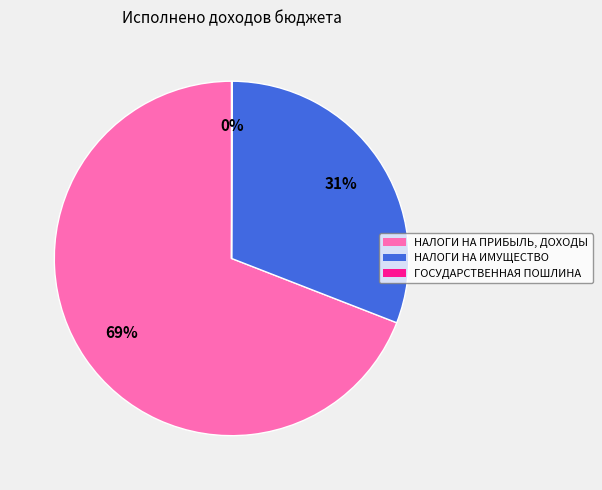

True or false: НАЛОГИ НА ПРИБЫЛЬ, ДОХОДЫ accounts for 81% of the total.

False